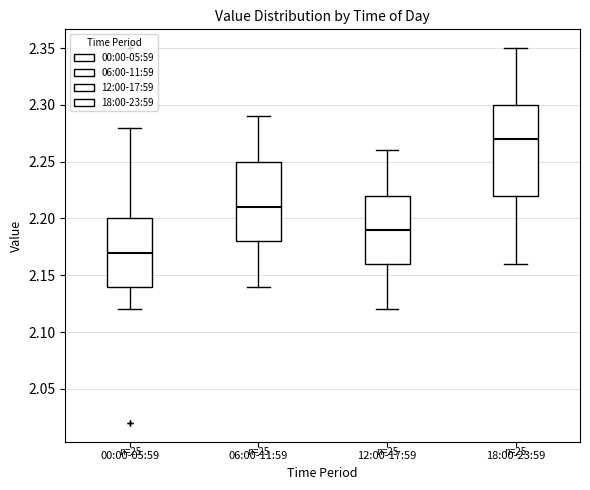

Which box's median line is the lowest?

00:00-05:59